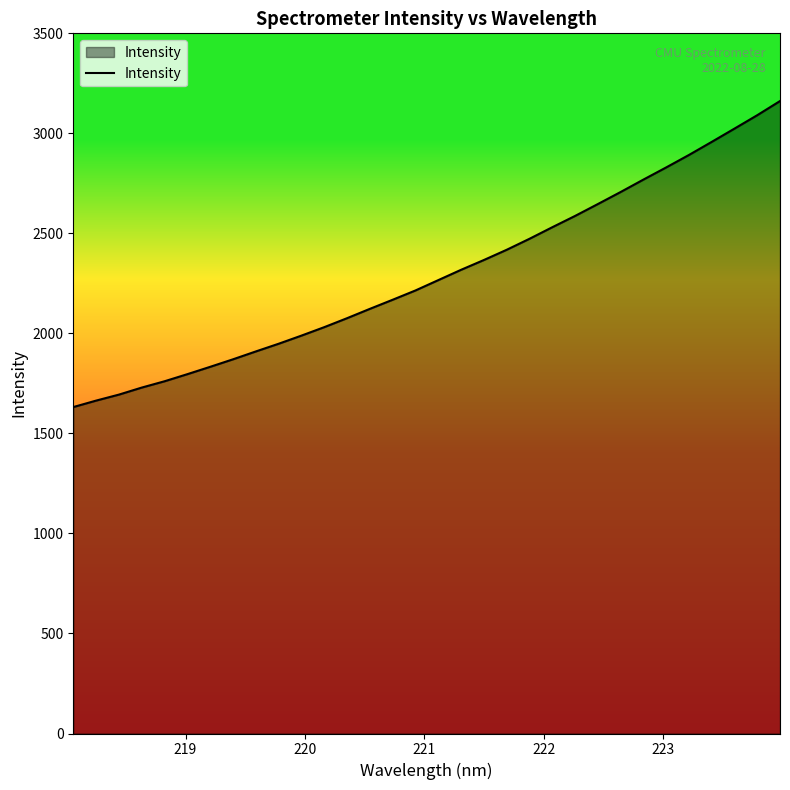

What is the difference between the maximum and minimum values?

1529.7